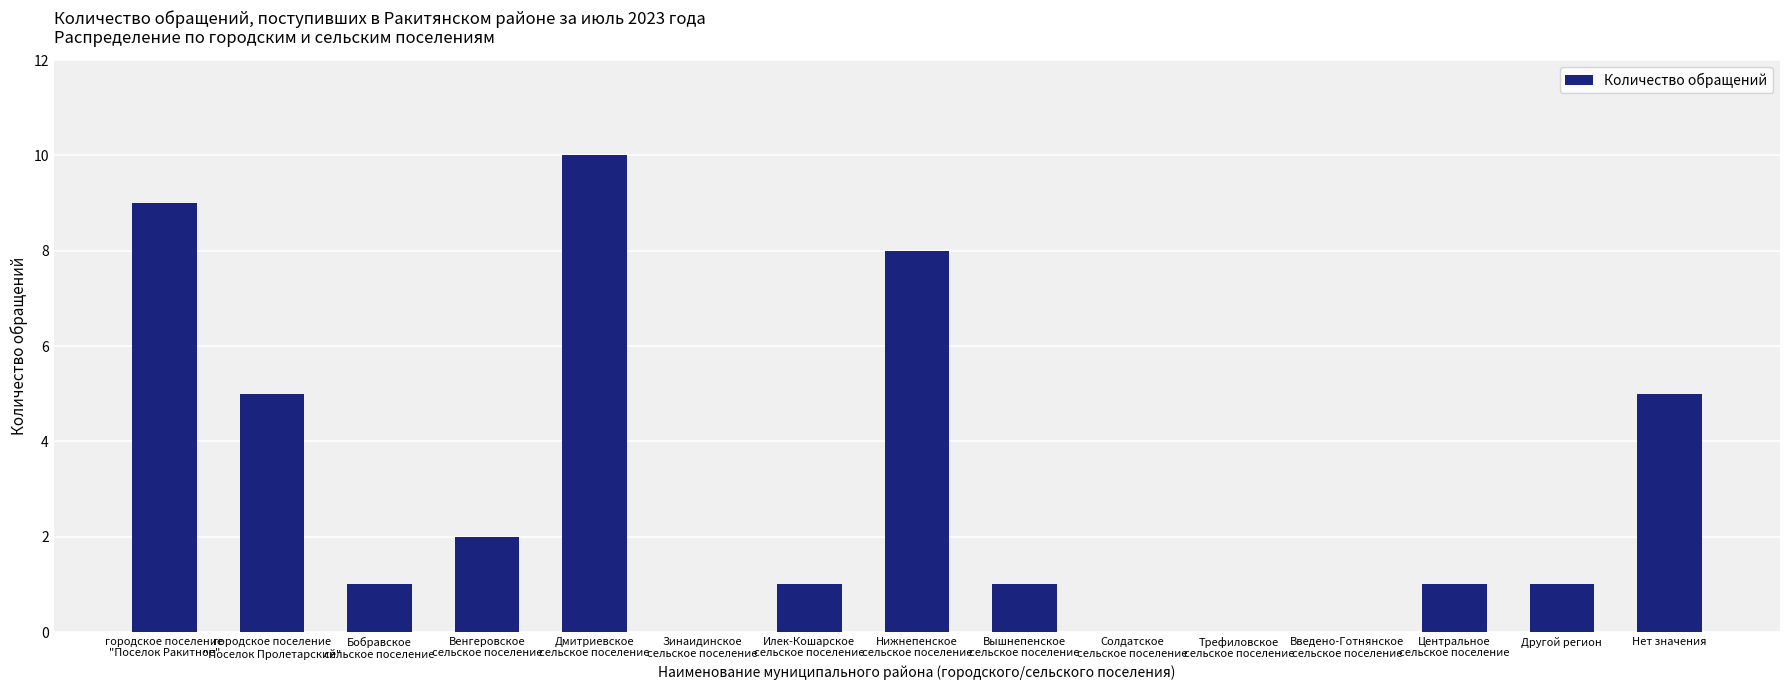

What is the average value?

3